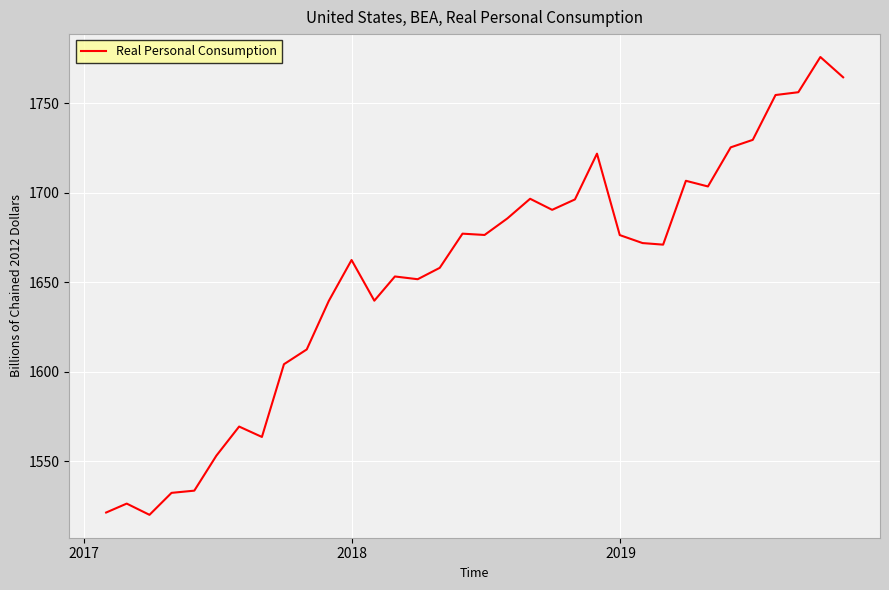

What is the difference between the maximum and minimum values?

255.8